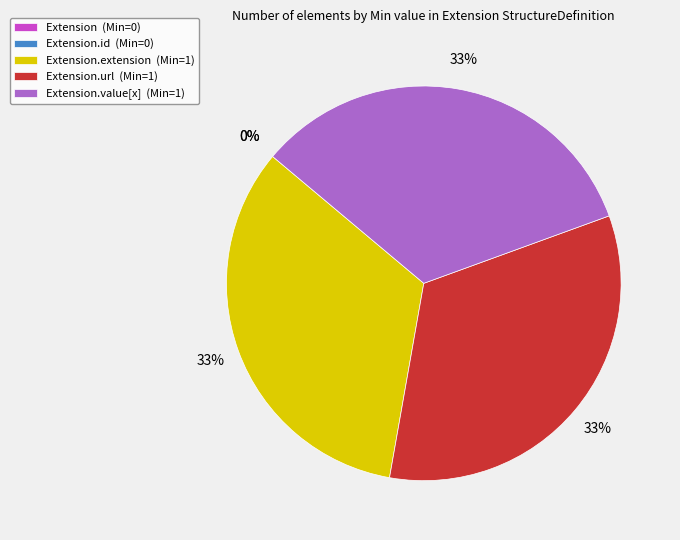

To the nearest percent, what is the difference between the Extension.extension and Extension.id slice percentages?

33%